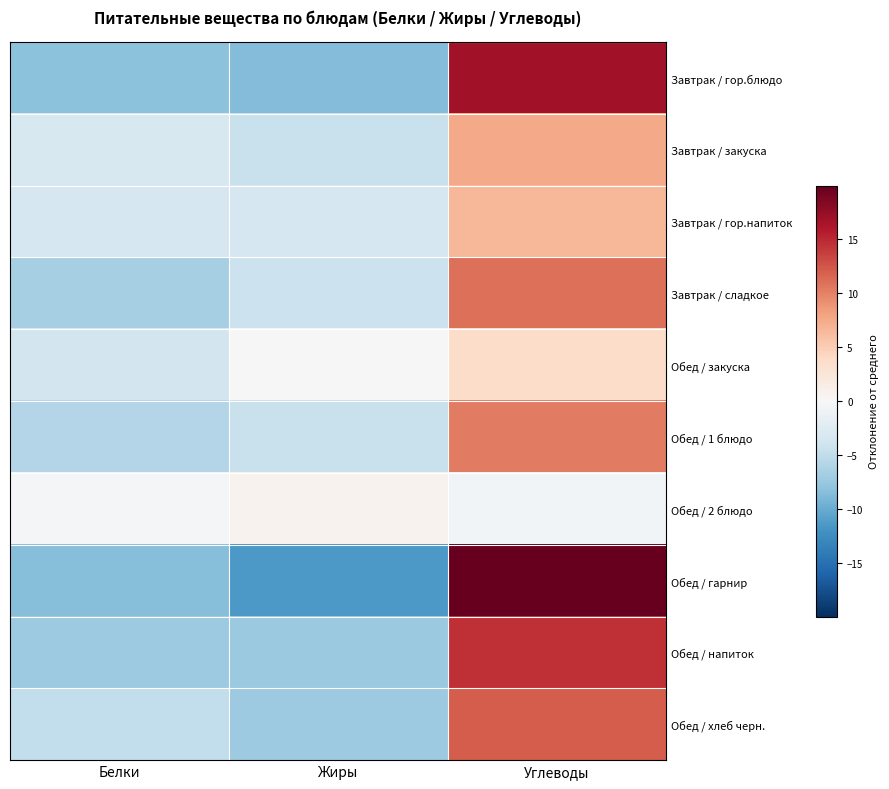

Reading right to left, transcribe all the data shown in this chart.

Завтрак / гор.блюдо: Углеводы=16.7	Жиры=-8.6	Белки=-8.2
Завтрак / закуска: Углеводы=7.6	Жиры=-4.4	Белки=-3.2
Завтрак / гор.напиток: Углеводы=6.6	Жиры=-3.4	Белки=-3.3
Завтрак / сладкое: Углеводы=10.9	Жиры=-4.3	Белки=-6.7
Обед / закуска: Углеводы=3.7	Жиры=-0.1	Белки=-3.6
Обед / 1 блюдо: Углеводы=10.3	Жиры=-4.5	Белки=-5.9
Обед / 2 блюдо: Углеводы=-0.6	Жиры=0.7	Белки=-0.2
Обед / гарнир: Углеводы=19.9	Жиры=-11.4	Белки=-8.5
Обед / напиток: Углеводы=14.6	Жиры=-7.3	Белки=-7.2
Обед / хлеб черн.: Углеводы=12.1	Жиры=-7.2	Белки=-4.9